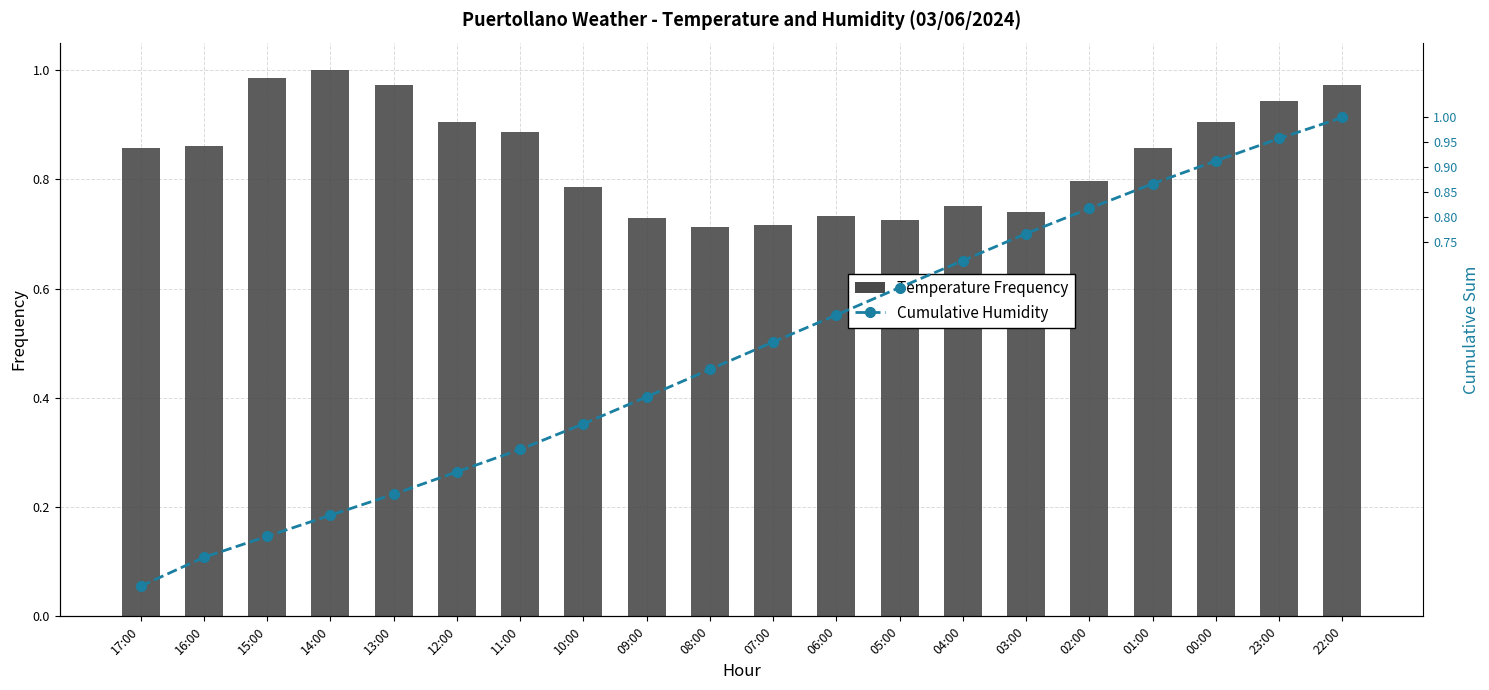

At 11:00, list the series in order from smallest to largest.

Cumulative Humidity, Temperature Frequency